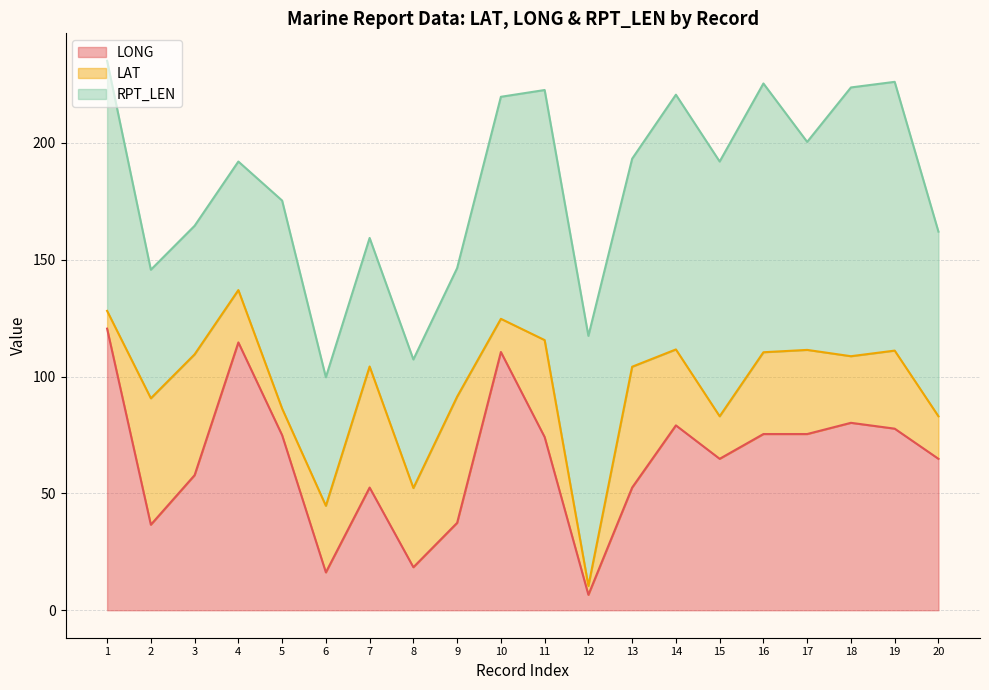

Where does the RPT_LEN series first go above 89?

1